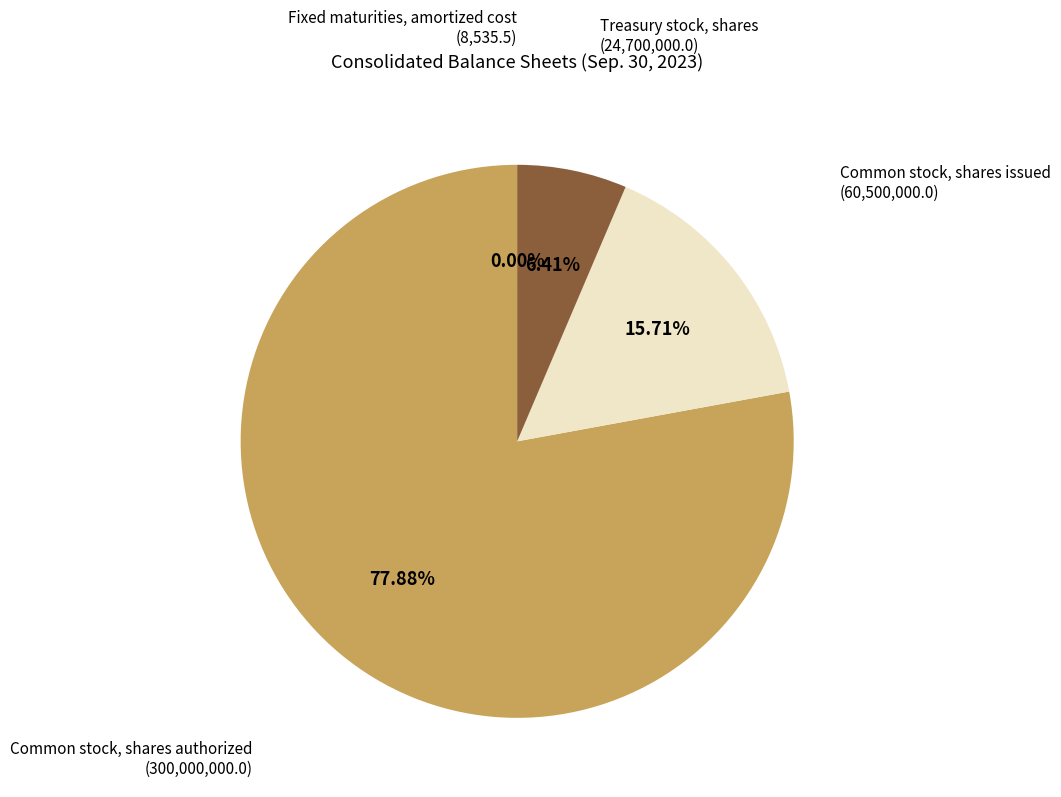

Is there a majority slice in this chart?

Yes